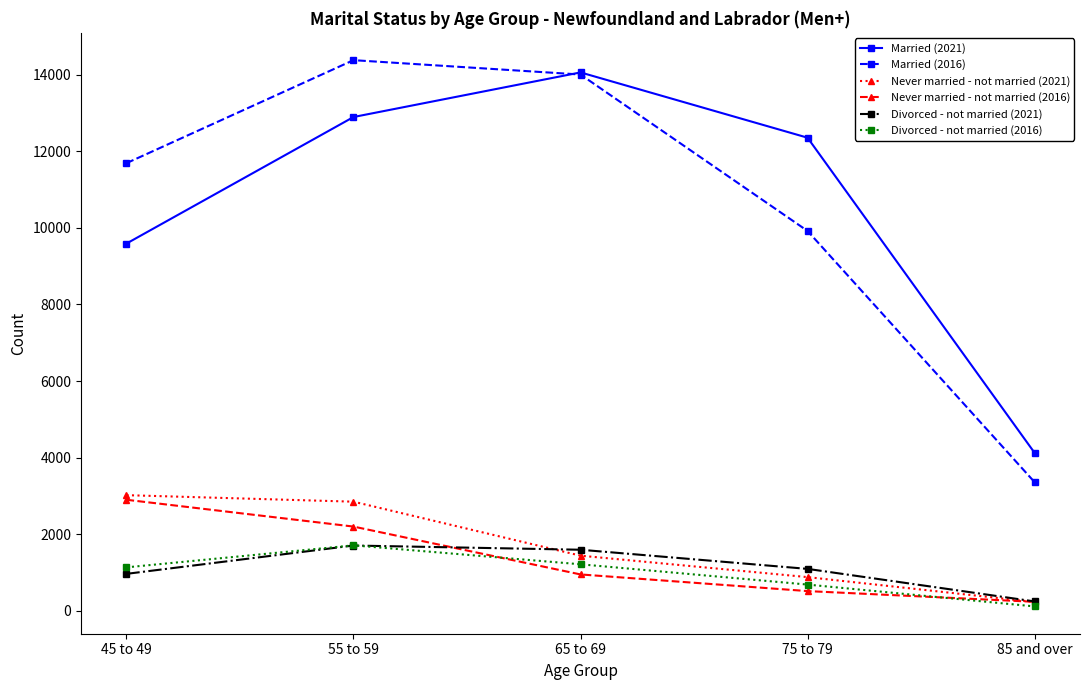

Which series has the largest range (max minus min)?

Married (2016)